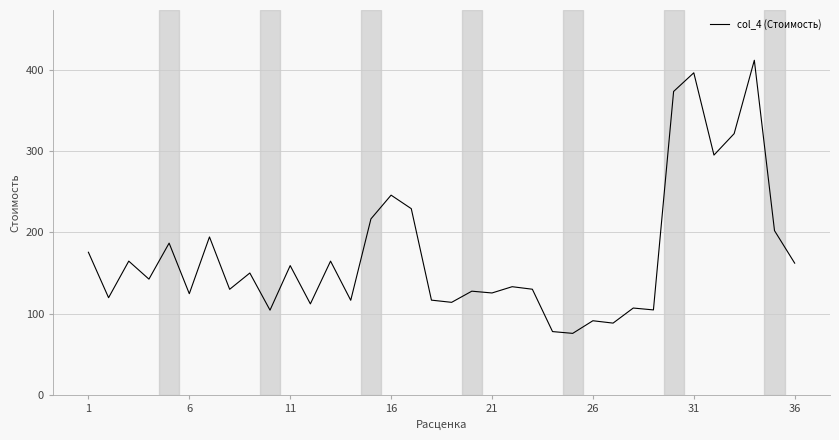

What is the minimum value shown in the chart?

76.1